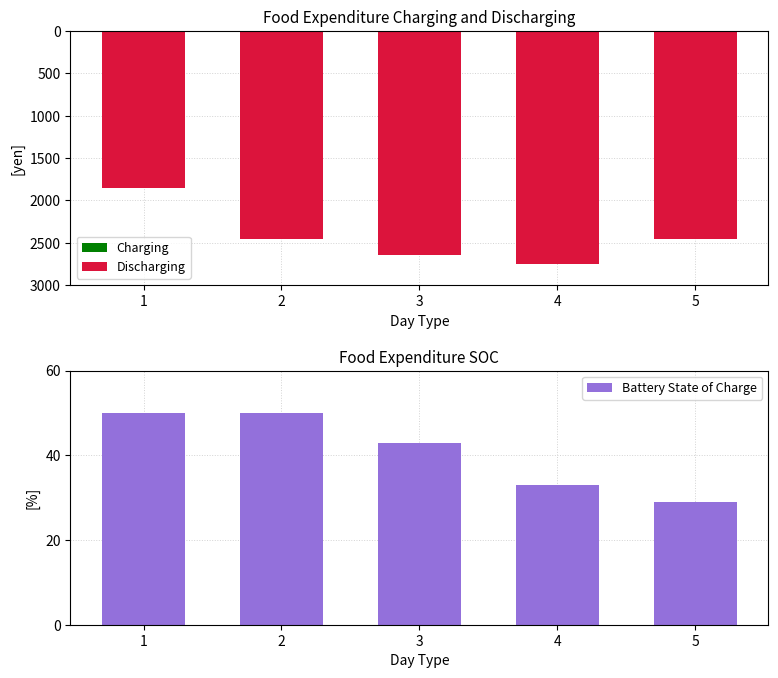

Count the Battery State of Charge values in the range 33 to 50.

4